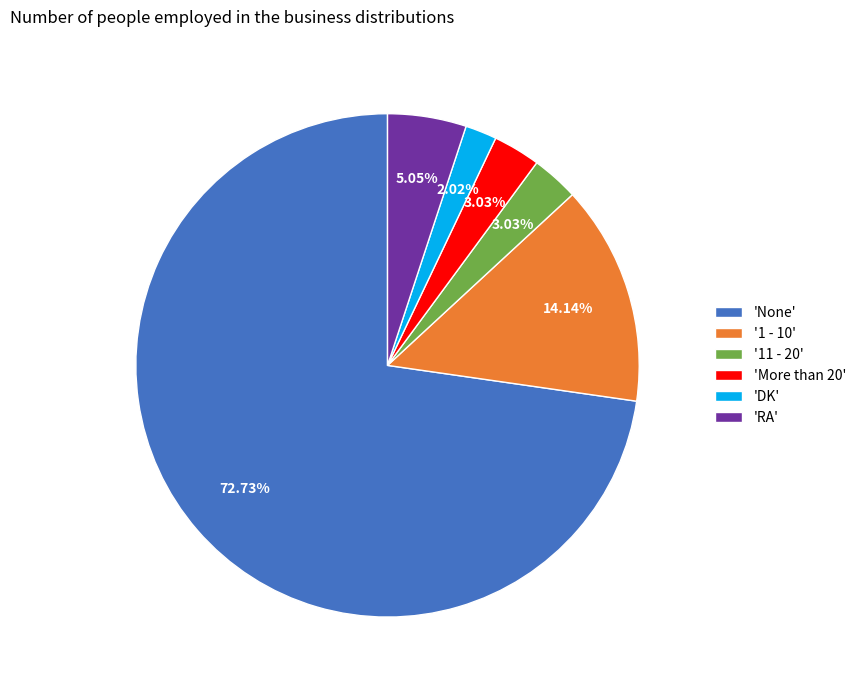

Which slice is the smallest?

'DK'